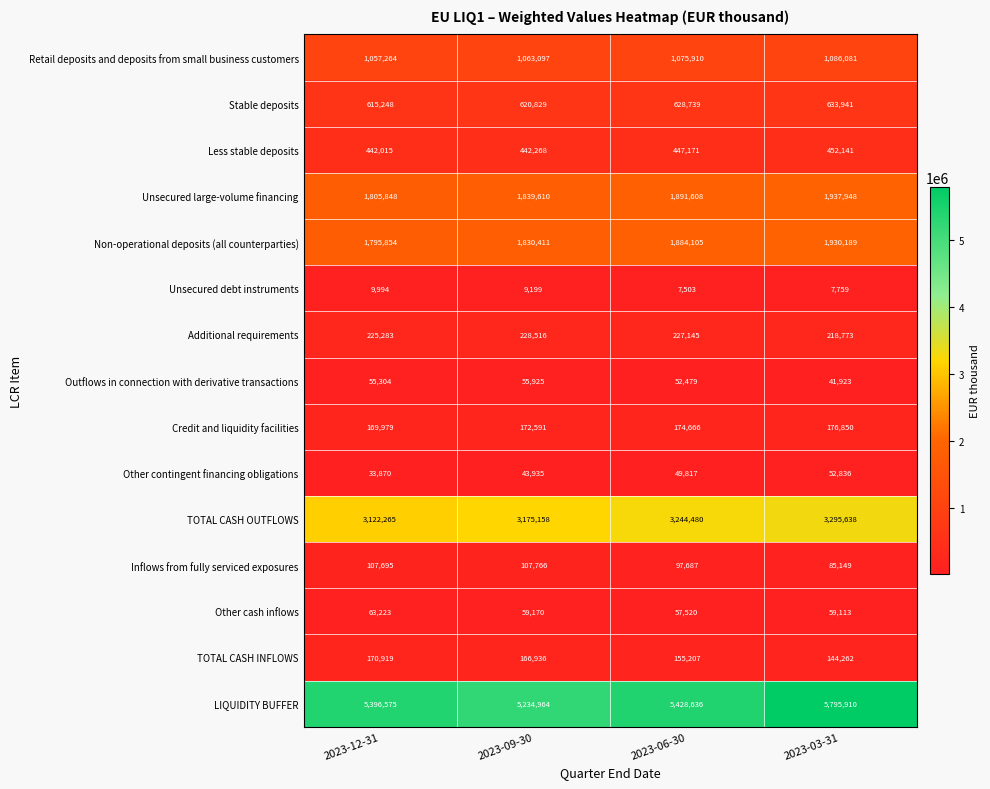

Read the Credit and liquidity facilities value at 2023-12-31.

169979